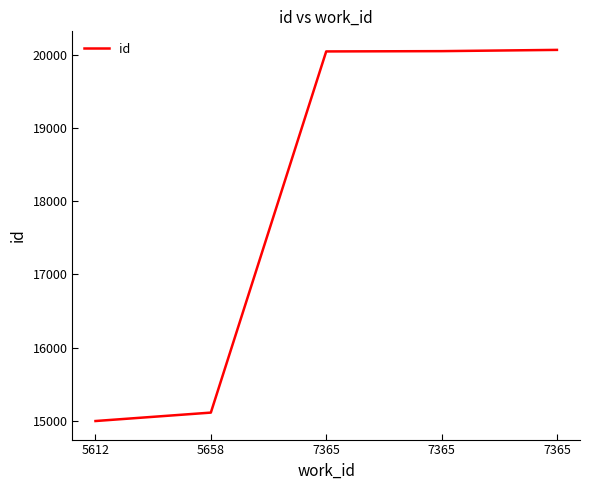

What is the difference between the values at 5612 and 7365?

5044